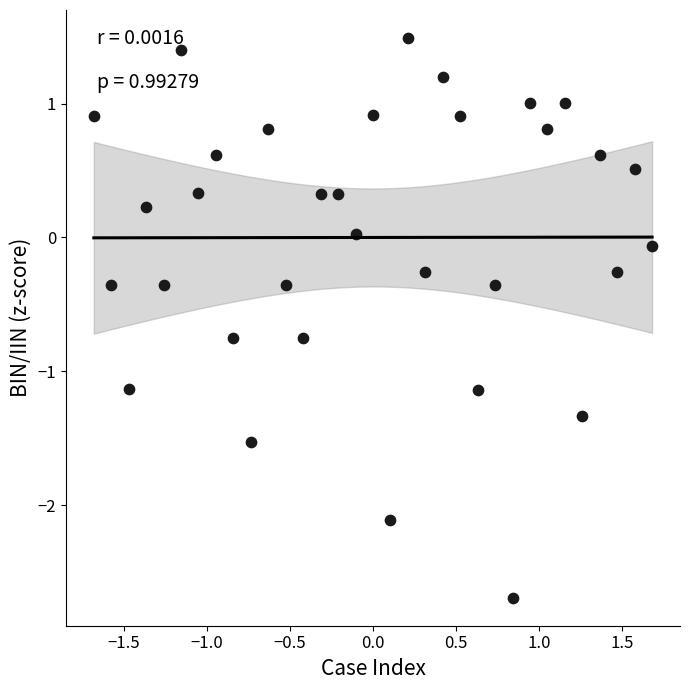

What is the range of Y values (max minus min)?

4.2